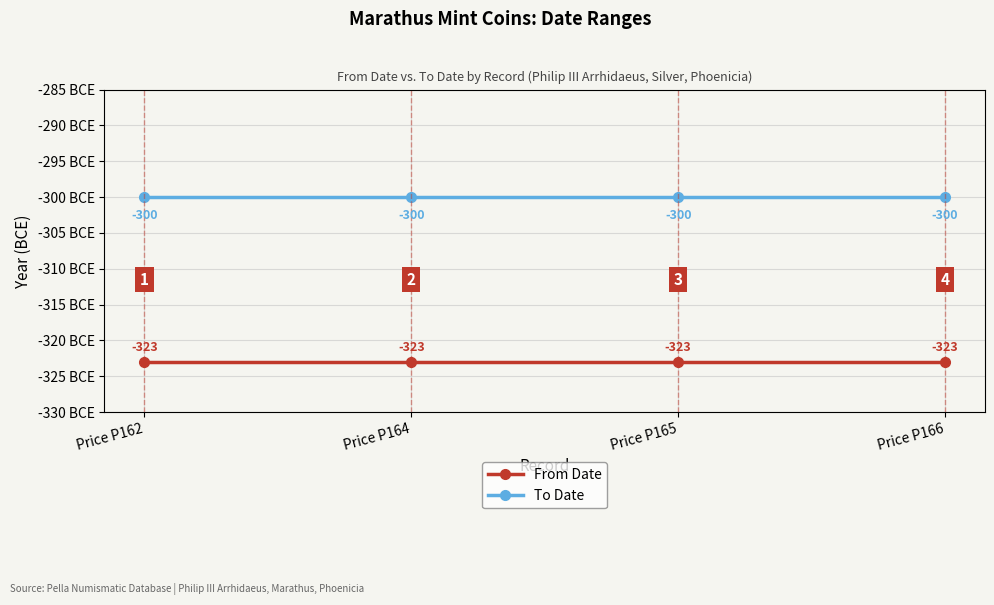

Reading left to right, extract all data points from this chart.

From Date: Price P162=-323	Price P164=-323	Price P165=-323	Price P166=-323
To Date: Price P162=-300	Price P164=-300	Price P165=-300	Price P166=-300